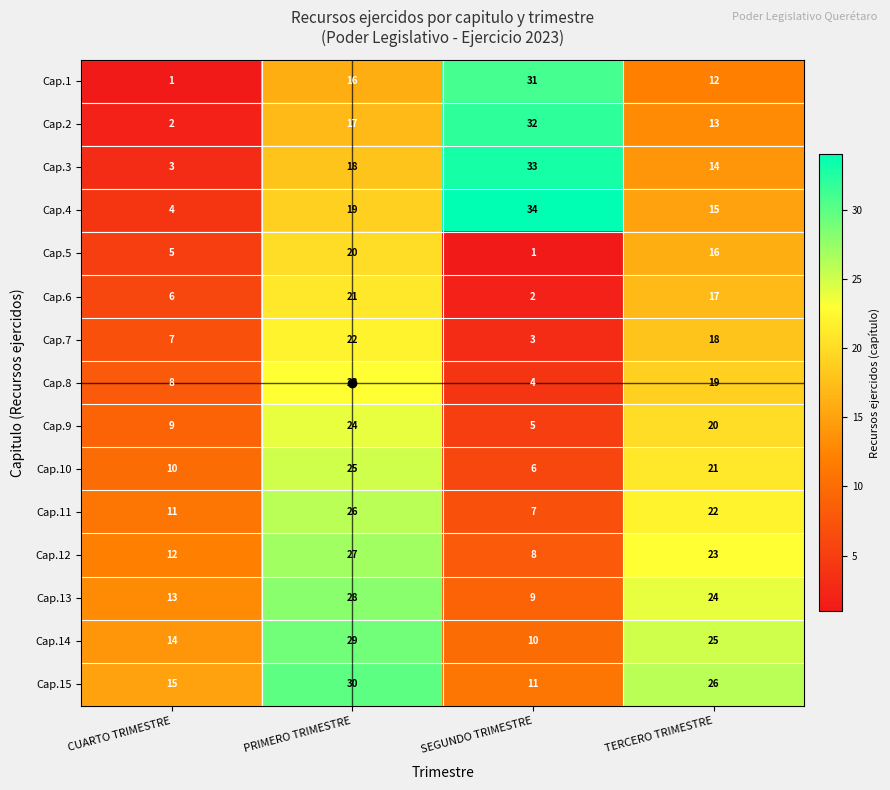

The Cap.7 series shows 4 at TERCERO TRIMESTRE. True or false?

False